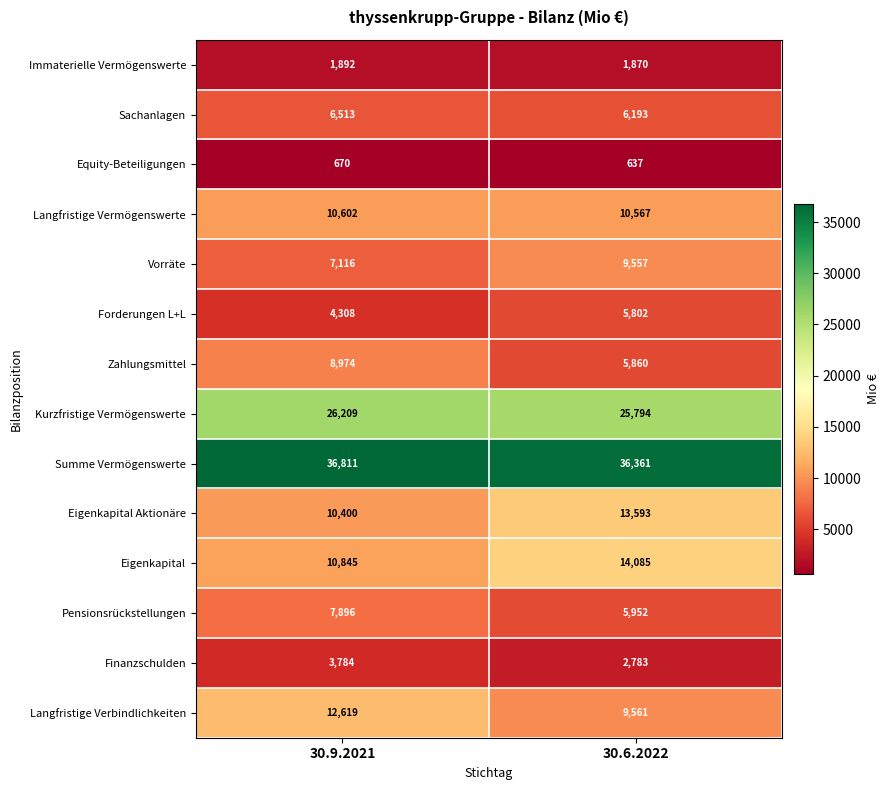

True or false: Zahlungsmittel has a value of 12528 at 30.9.2021.

False